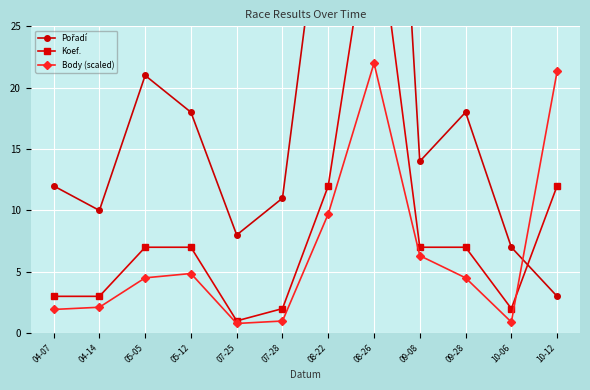

Count the number of categories in the chart.

12